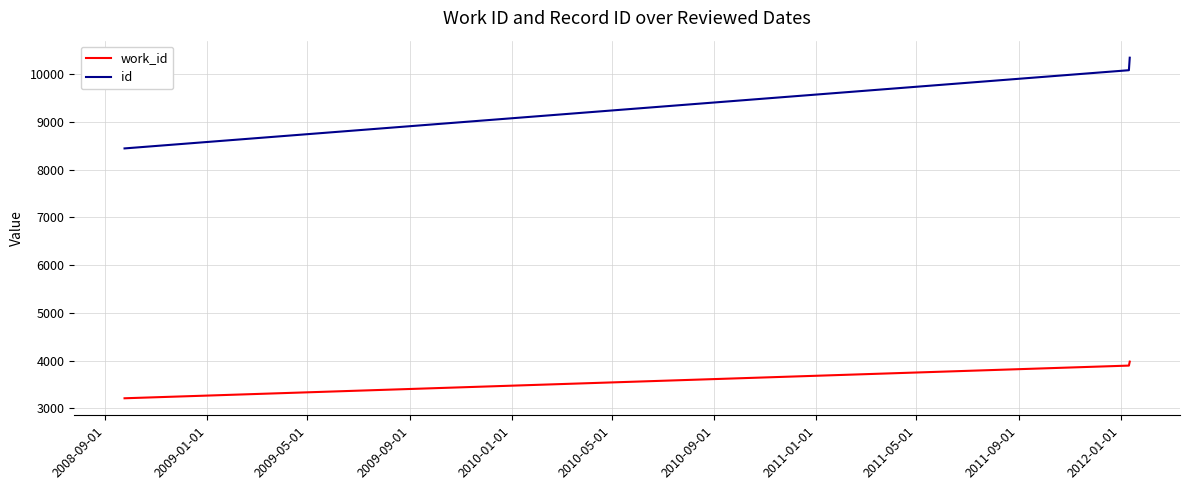

How many series are shown in this chart?

2